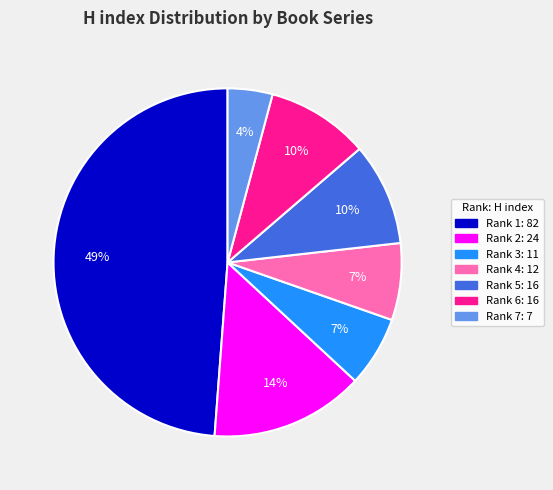

What percentage is the Rank 5 slice, to the nearest percent?

10%